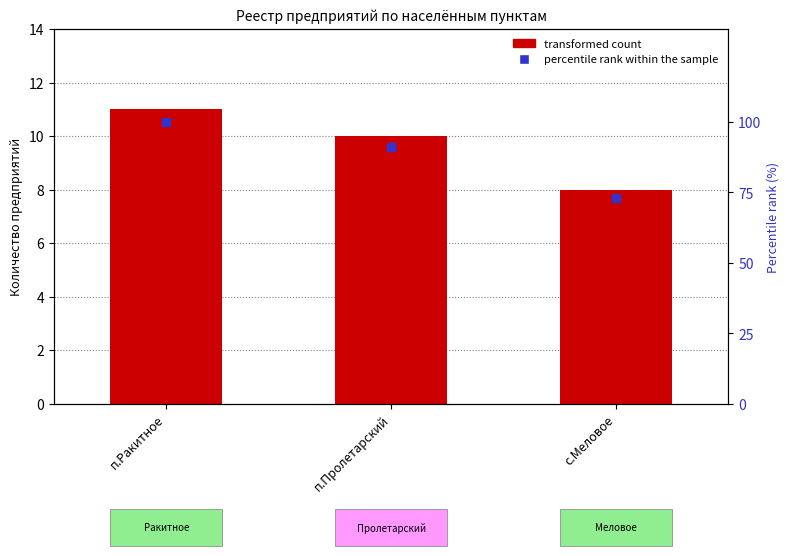

Which series reaches the minimum Y coordinate?

transformed count